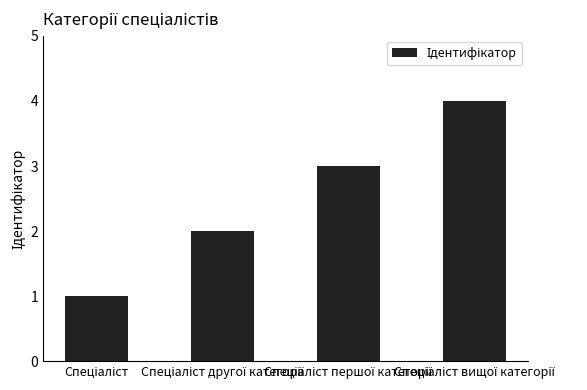

What is the difference between the second highest and minimum values?

2